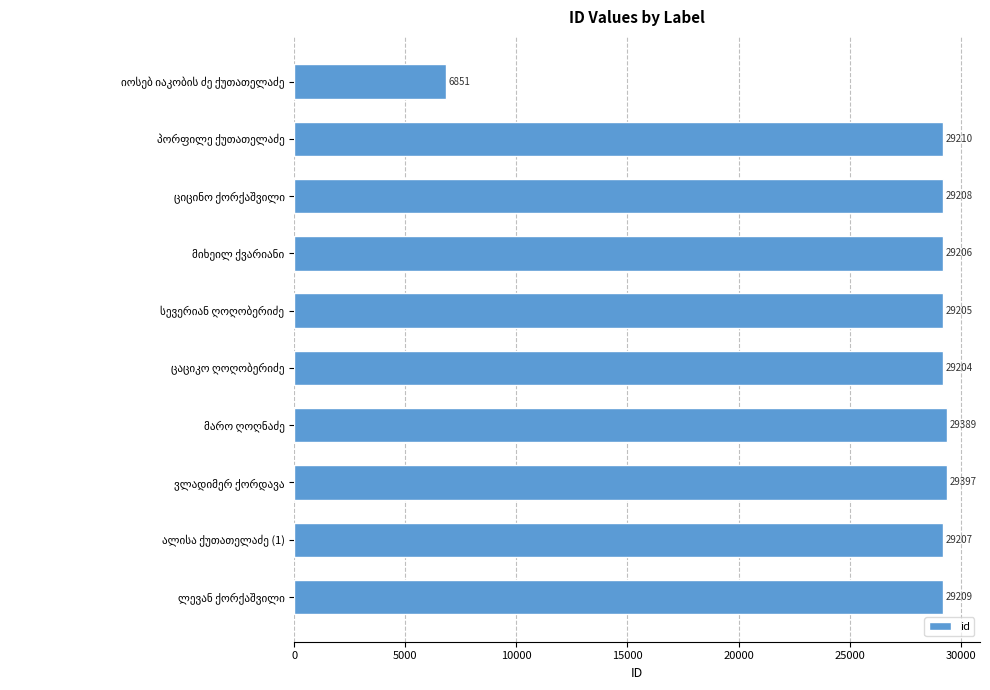

Reading top to bottom, list all the values displayed in this chart.

6851	29210	29208	29206	29205	29204	29389	29397	29207	29209